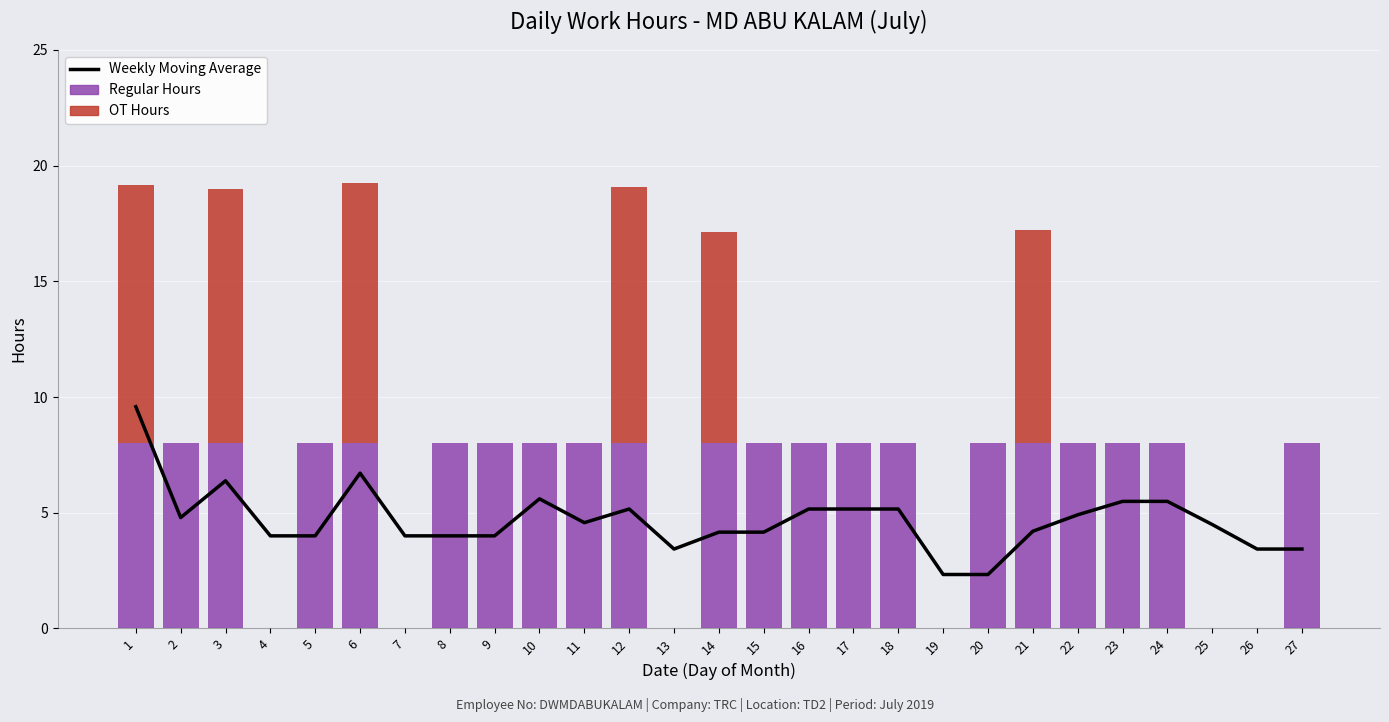

Reading left to right, list all the values displayed in this chart.

Weekly Moving Average: 1=9.6	2=4.8	3=6.4	4=4.0	5=4.0	6=6.7	7=4.0	8=4.0	9=4.0	10=5.6	11=4.6	12=5.2	13=3.4	14=4.2	15=4.2	16=5.2	17=5.2	18=5.2	19=2.3	20=2.3	21=4.2	22=4.9	23=5.5	24=5.5	25=4.5	26=3.4	27=3.4
Regular Hours: 1=8.0	2=8.0	3=8.0	4=0.0	5=8.0	6=8.0	7=0.0	8=8.0	9=8.0	10=8.0	11=8.0	12=8.0	13=0.0	14=8.0	15=8.0	16=8.0	17=8.0	18=8.0	19=0.0	20=8.0	21=8.0	22=8.0	23=8.0	24=8.0	25=0.0	26=0.0	27=8.0
OT Hours: 1=11.2	2=0.0	3=11.0	4=0.0	5=0.0	6=11.2	7=0.0	8=0.0	9=0.0	10=0.0	11=0.0	12=11.1	13=0.0	14=9.1	15=0.0	16=0.0	17=0.0	18=0.0	19=0.0	20=0.0	21=9.2	22=0.0	23=0.0	24=0.0	25=0.0	26=0.0	27=0.0